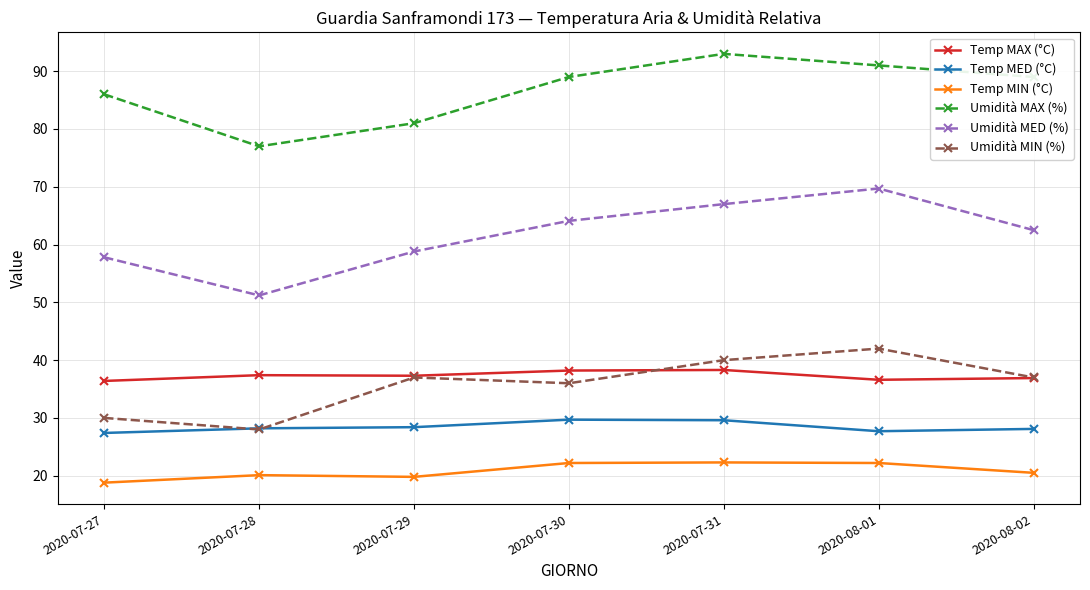

True or false: Temp MED (°C) and Umidità MED (%) intersect in this chart.

False